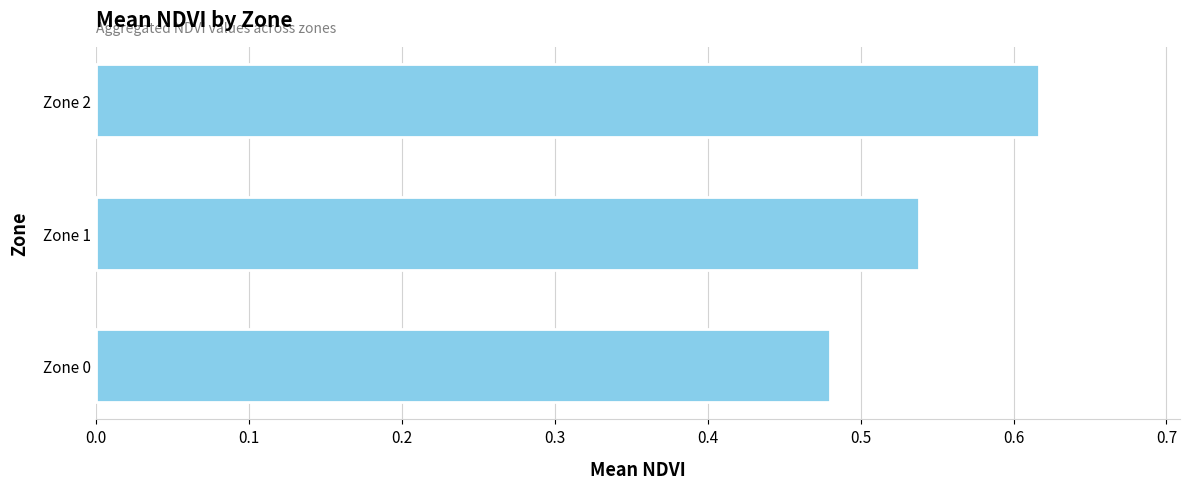

Count the values in the range 0 to 1.

3